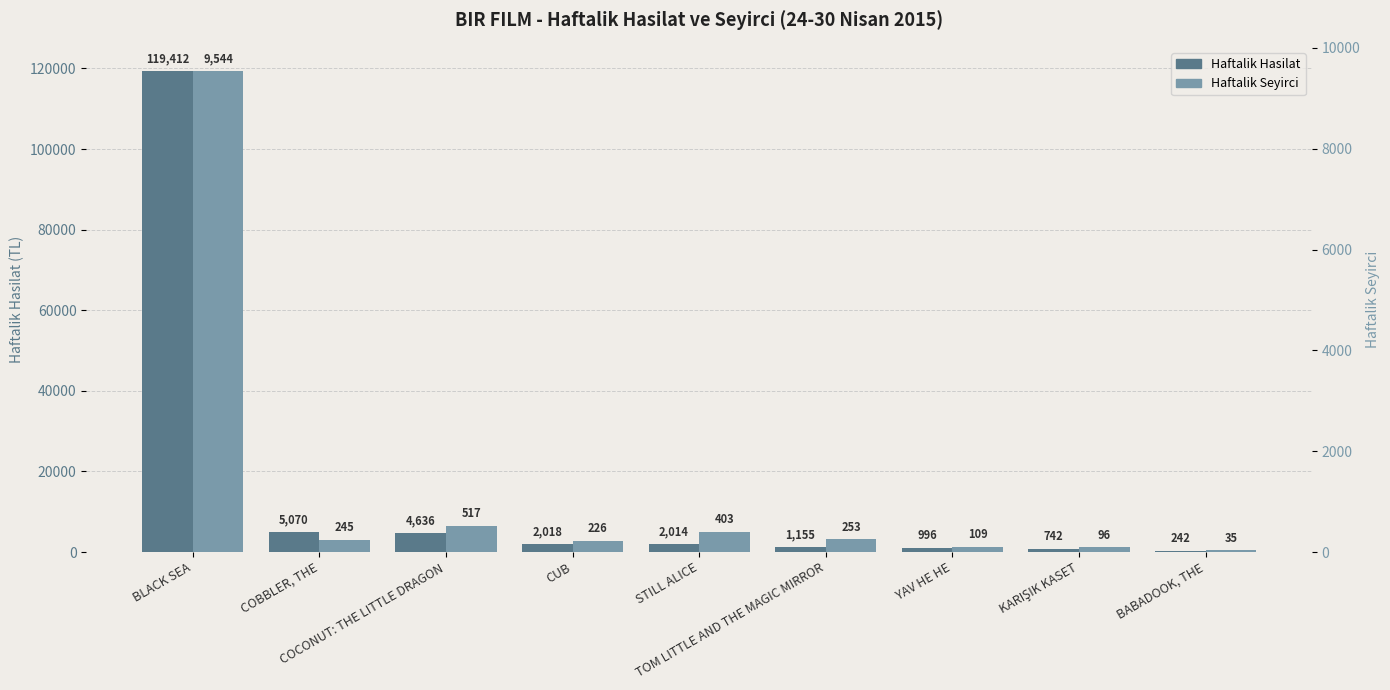

Which category has the lowest value in the Haftalik Seyirci series?

BABADOOK, THE